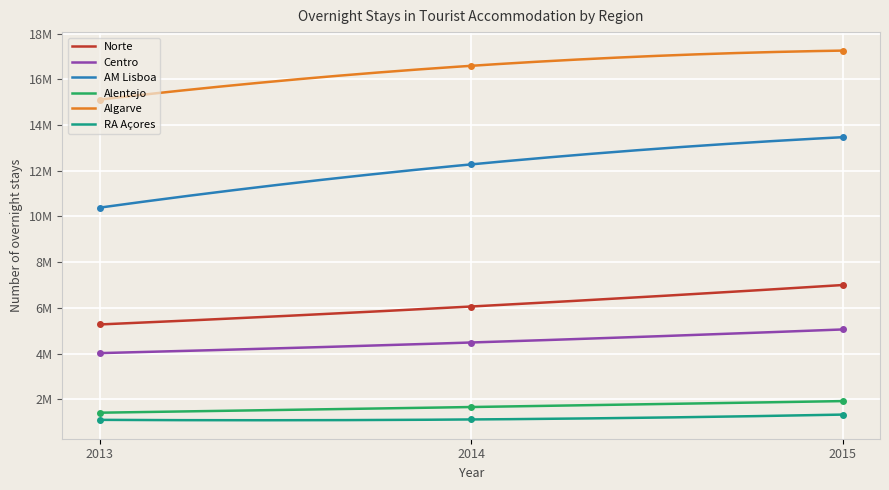

What is the minimum value shown in the chart?

1103526